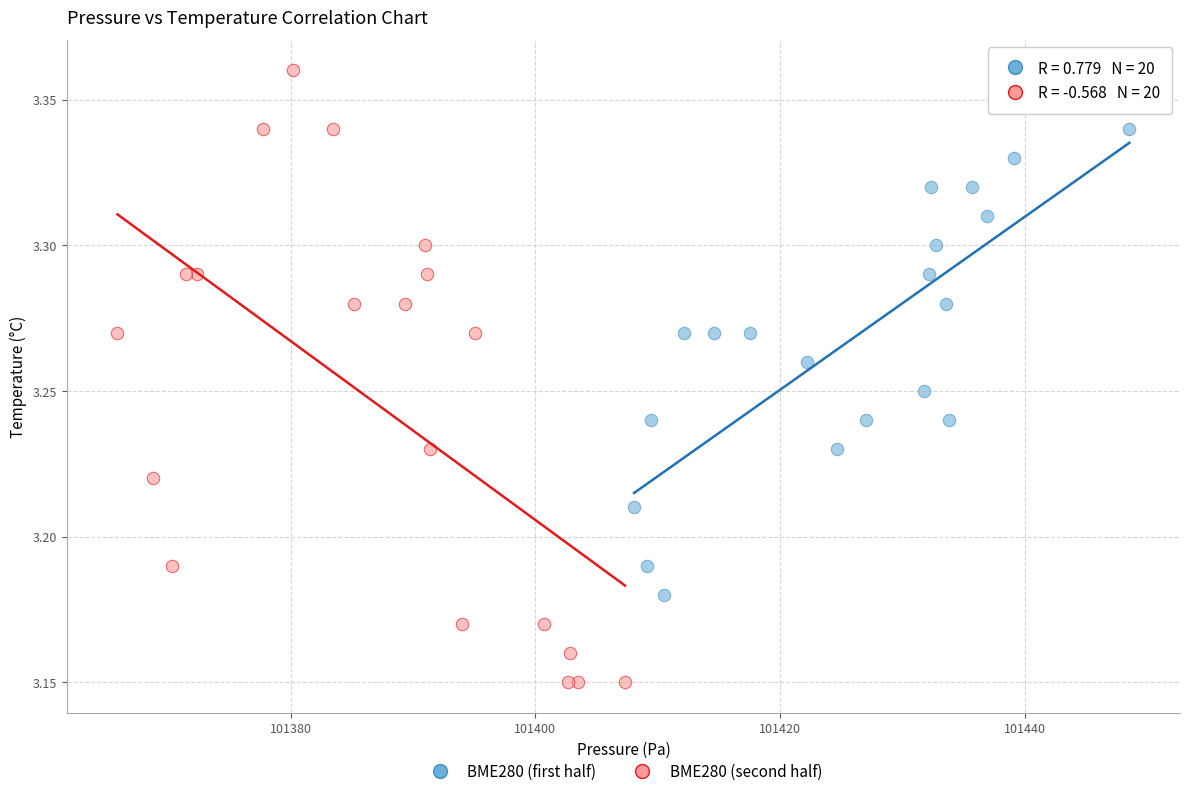

What are all the series names shown in the legend?

BME280 (first half), BME280 (second half)